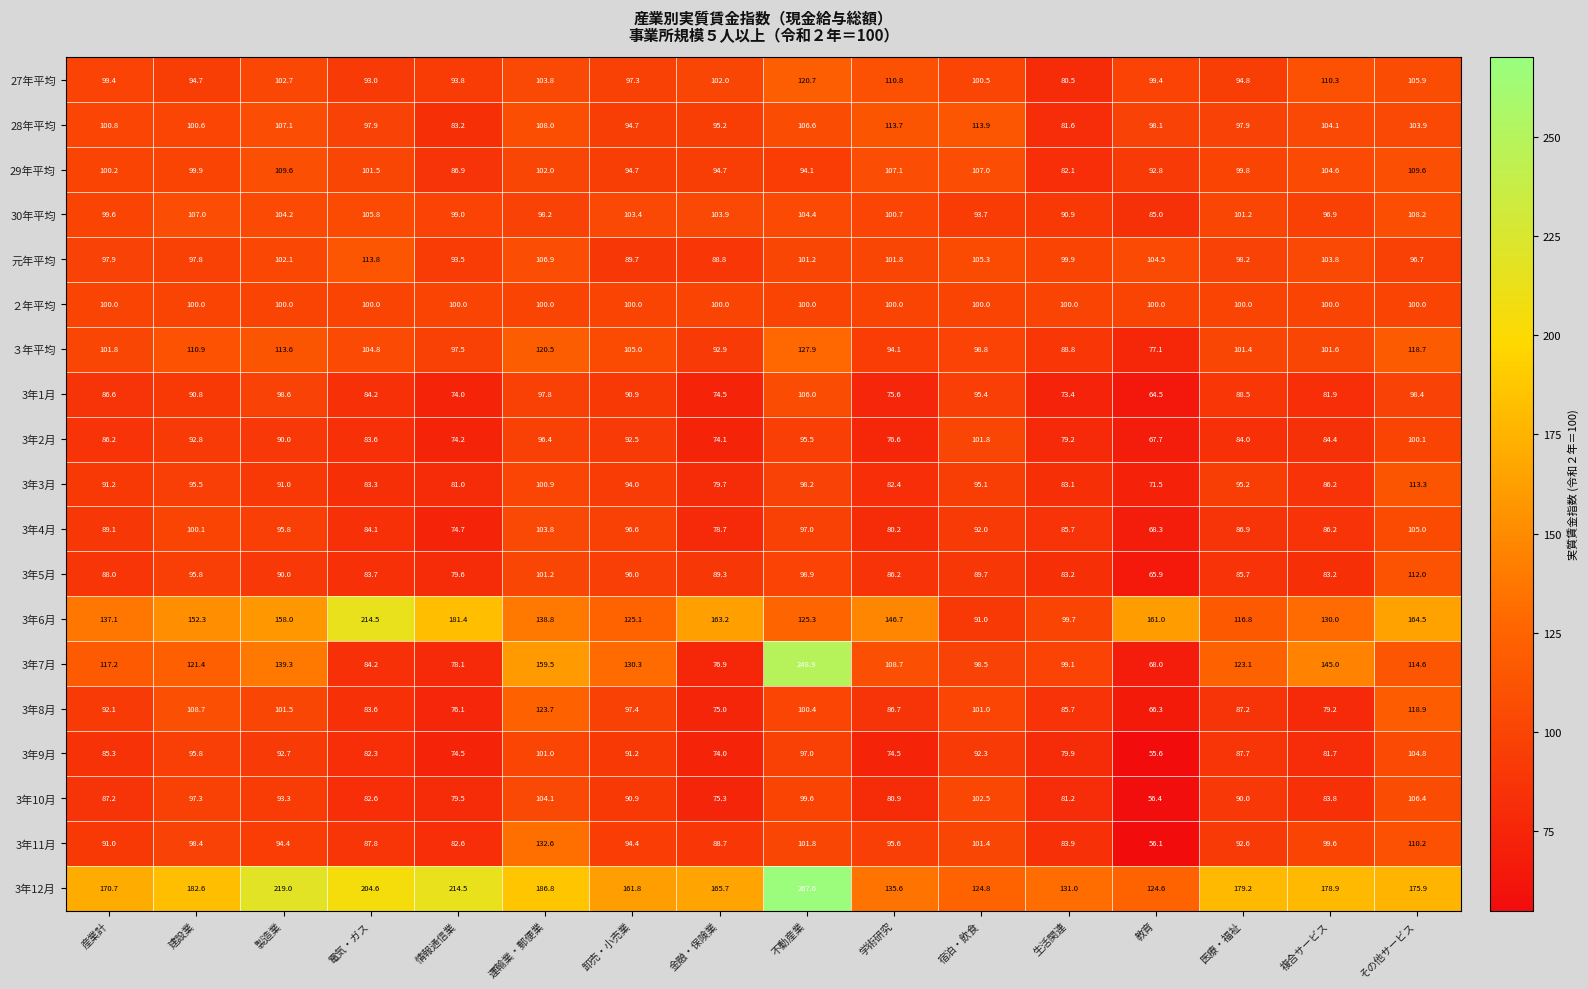

How many data points does each series have?

16